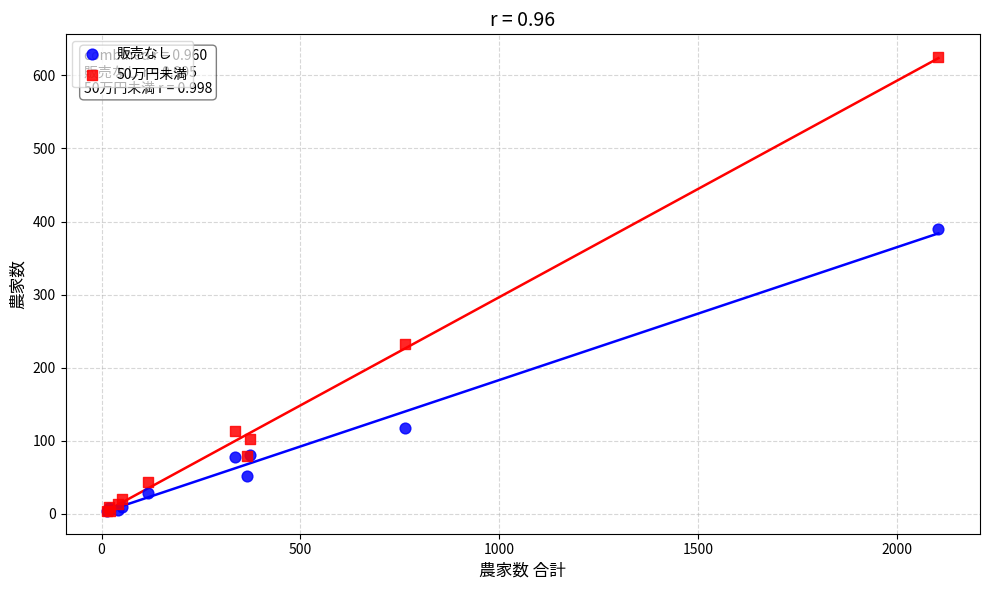

Which series contains the highest Y value?

50万円未満